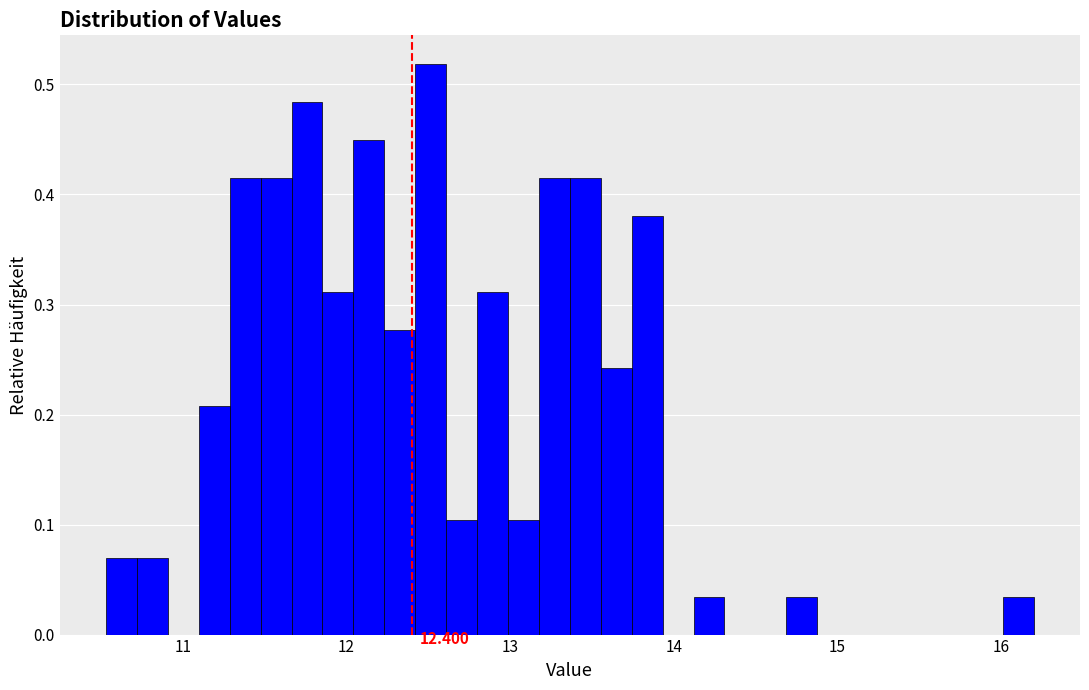

Read against the x-axis, roughly where is the centre of the tallest bar?

12.5